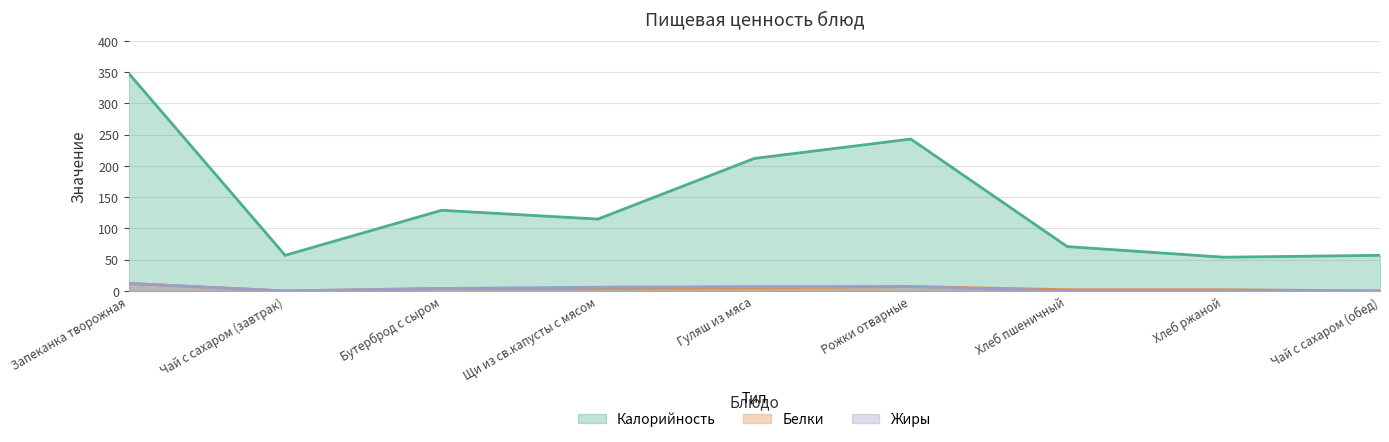

How many values in the Жиры series are below 4?

4